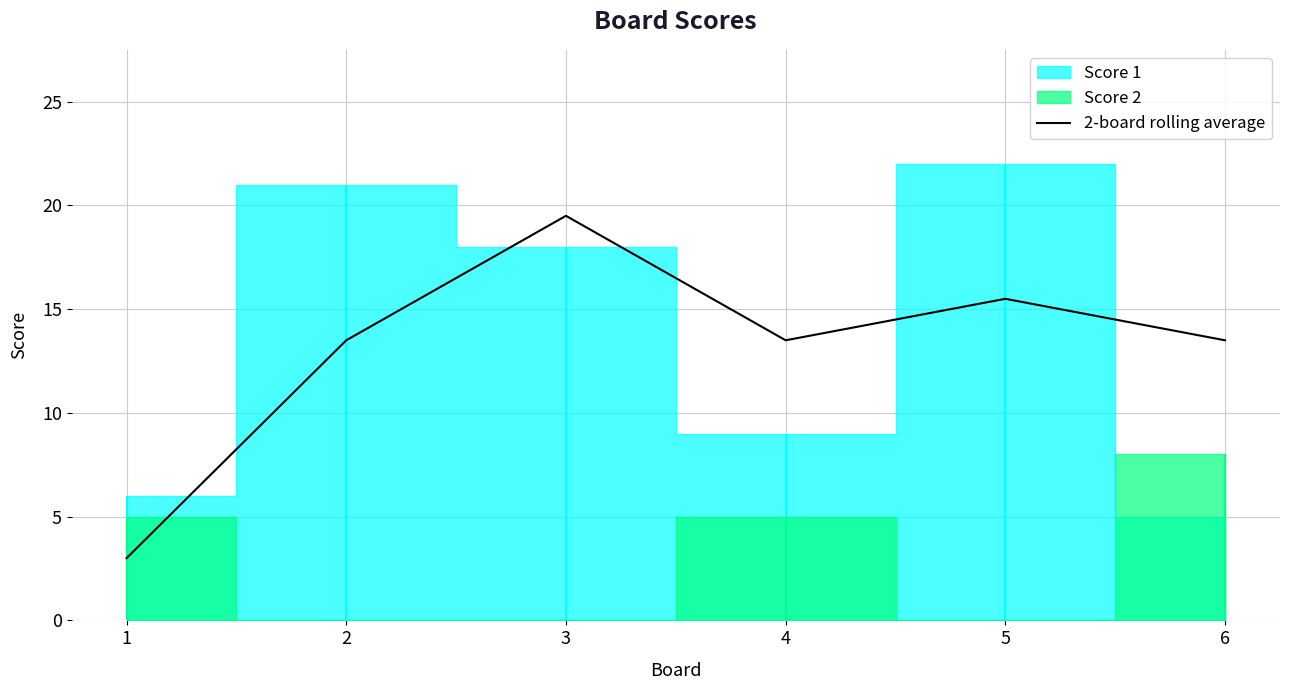

Reading left to right, what are all the values shown in this chart?

1=3.0	2=13.5	3=19.5	4=13.5	5=15.5	6=13.5